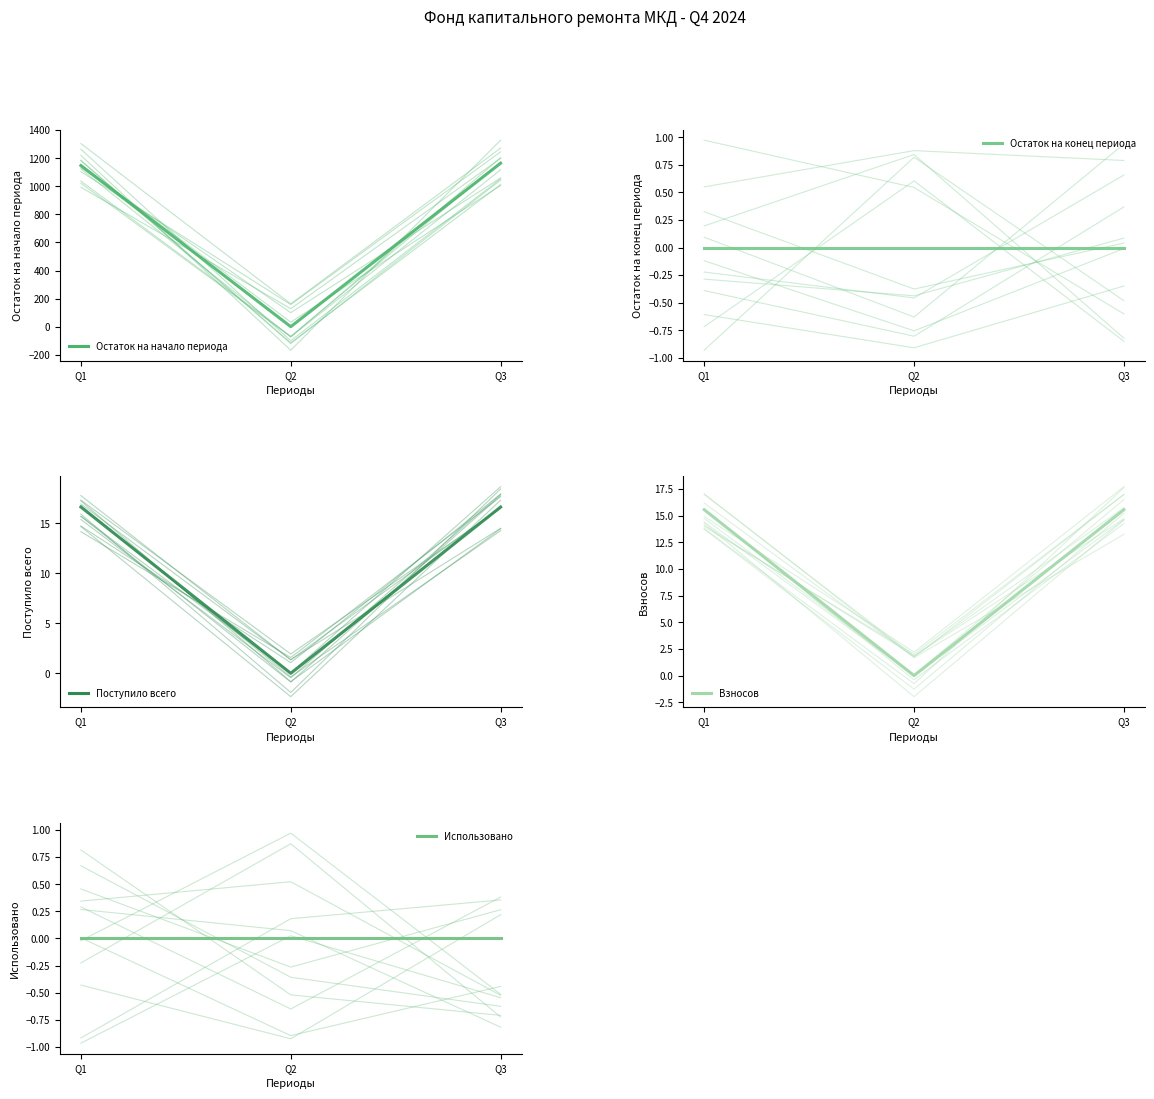

What is the highest value of the postupilo_vsego series?

16.6